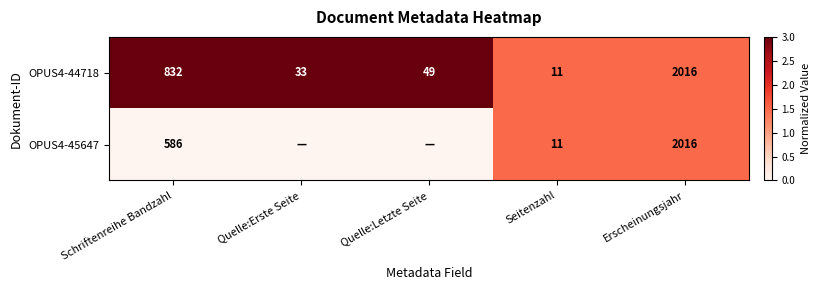

At Schriftenreihe Bandzahl, list the series in order from largest to smallest.

OPUS4-44718, OPUS4-45647